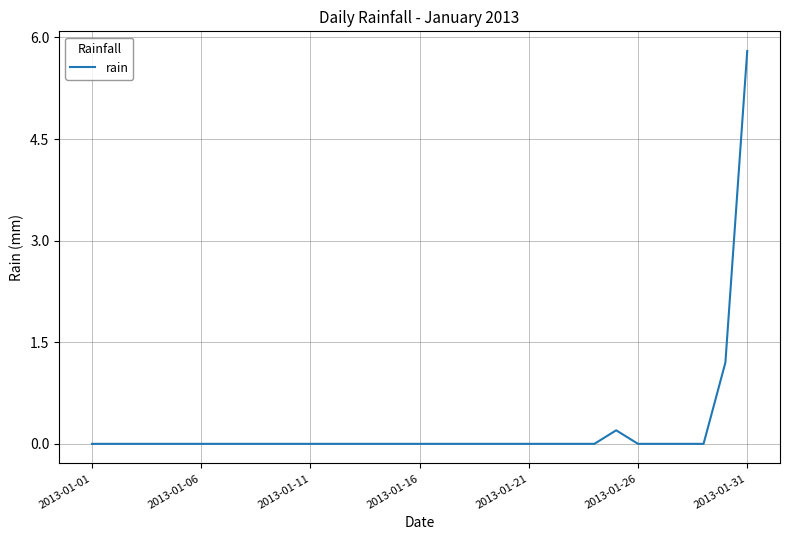

Reading left to right, extract all data points from this chart.

0.0	0.0	0.0	0.0	0.0	0.0	0.0	0.0	0.0	0.0	0.0	0.0	0.0	0.0	0.0	0.0	0.0	0.0	0.0	0.0	0.0	0.0	0.0	0.0	0.2	0.0	0.0	0.0	0.0	1.2	5.8